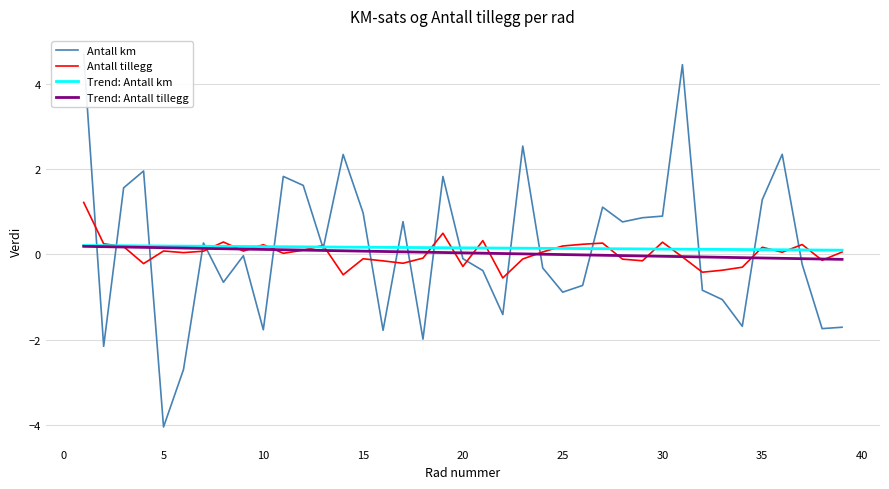

How many times do Antall km and Trend: Antall tillegg cross each other?

17